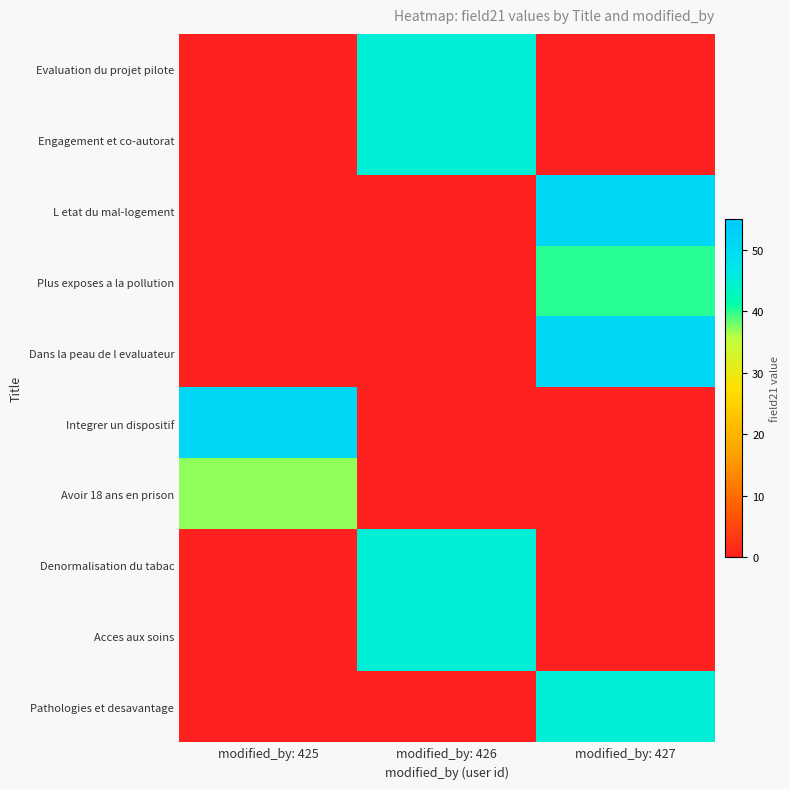

Reading right to left, list all the values displayed in this chart.

Evaluation du projet pilote: modified_by: 427=0	modified_by: 426=45	modified_by: 425=0
Engagement et co-autorat: modified_by: 427=0	modified_by: 426=45	modified_by: 425=0
L etat du mal-logement: modified_by: 427=51	modified_by: 426=0	modified_by: 425=0
Plus exposes a la pollution: modified_by: 427=40	modified_by: 426=0	modified_by: 425=0
Dans la peau de l evaluateur: modified_by: 427=51	modified_by: 426=0	modified_by: 425=0
Integrer un dispositif: modified_by: 427=0	modified_by: 426=0	modified_by: 425=51
Avoir 18 ans en prison: modified_by: 427=0	modified_by: 426=0	modified_by: 425=37
Denormalisation du tabac: modified_by: 427=0	modified_by: 426=45	modified_by: 425=0
Acces aux soins: modified_by: 427=0	modified_by: 426=45	modified_by: 425=0
Pathologies et desavantage: modified_by: 427=45	modified_by: 426=0	modified_by: 425=0